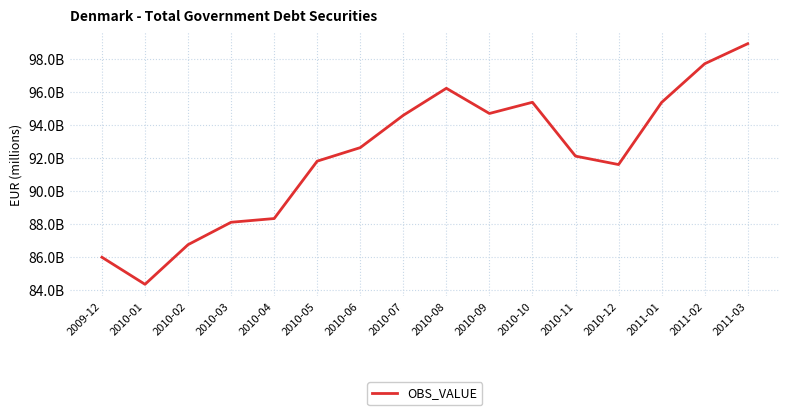

Is this an area chart (filled region under the line)?

No